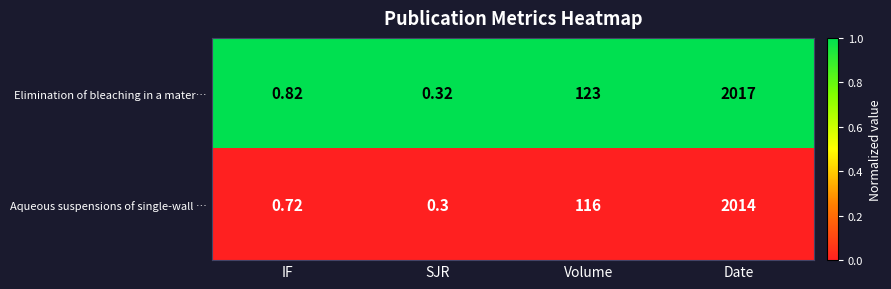

How many series are shown in this chart?

2